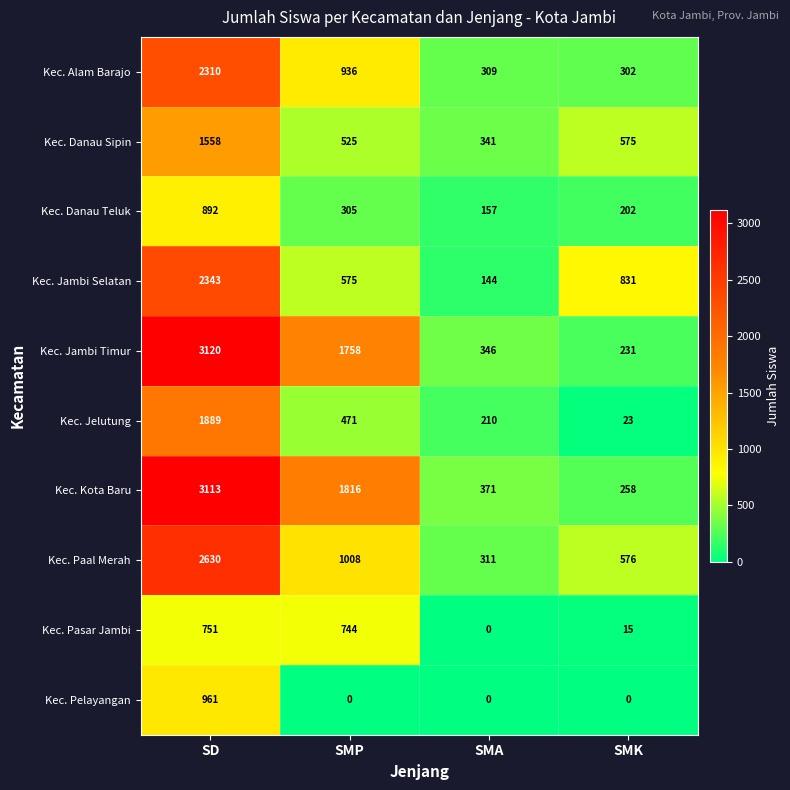

What is the greatest value displayed?

3120